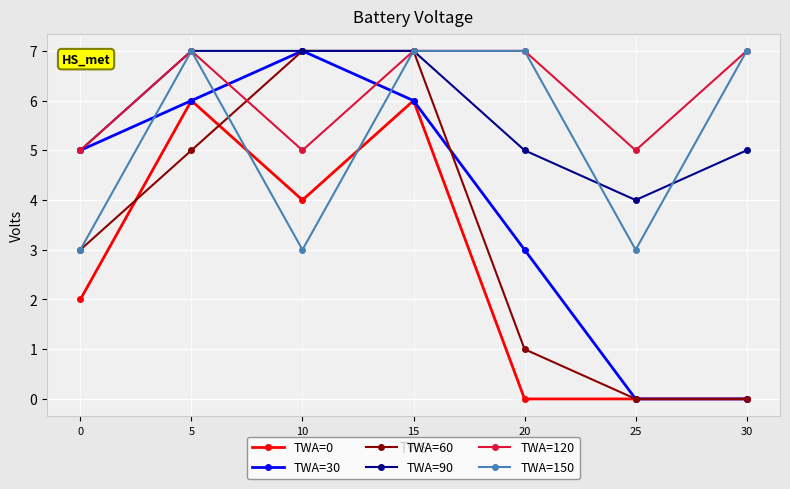

Reading left to right, list all the values displayed in this chart.

TWA=0: 0=2	5=6	10=4	15=6	20=0	25=0	30=0
TWA=30: 0=5	5=6	10=7	15=6	20=3	25=0	30=0
TWA=60: 0=3	5=5	10=7	15=7	20=1	25=0	30=0
TWA=90: 0=5	5=7	10=7	15=7	20=5	25=4	30=5
TWA=120: 0=5	5=7	10=5	15=7	20=7	25=5	30=7
TWA=150: 0=3	5=7	10=3	15=7	20=7	25=3	30=7